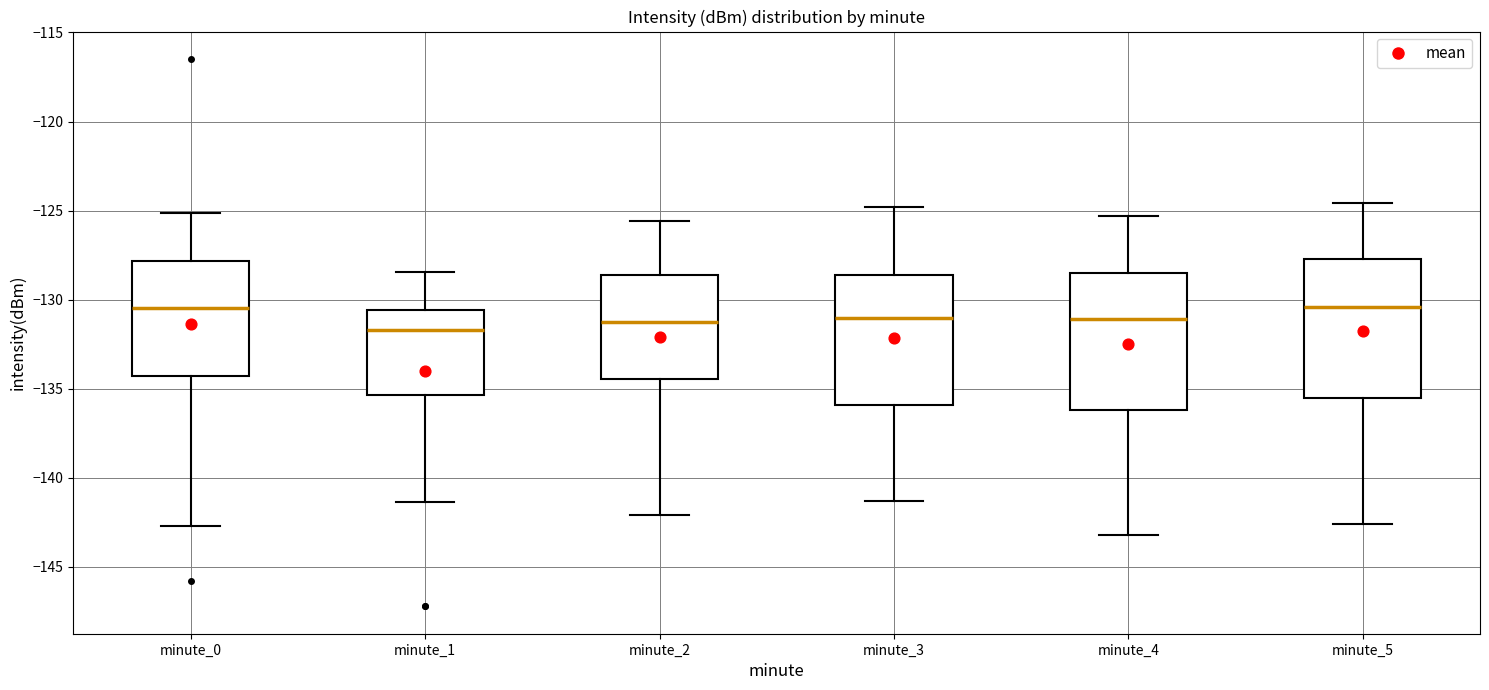

Where does the lower whisker of the box for minute_5 end on the y-axis? The values are not printed on the chart, so give them approximately, as read against the axis.

-142.5